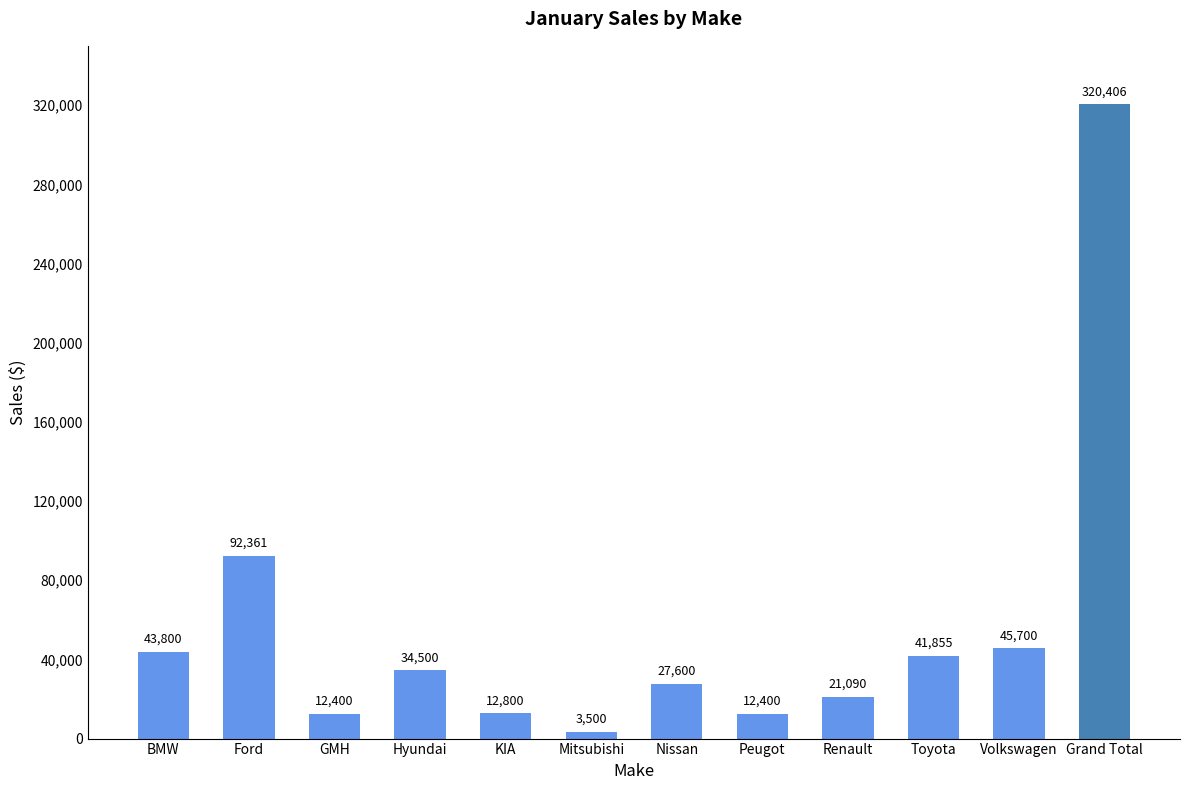

What is the difference between the maximum and second lowest values?

308006